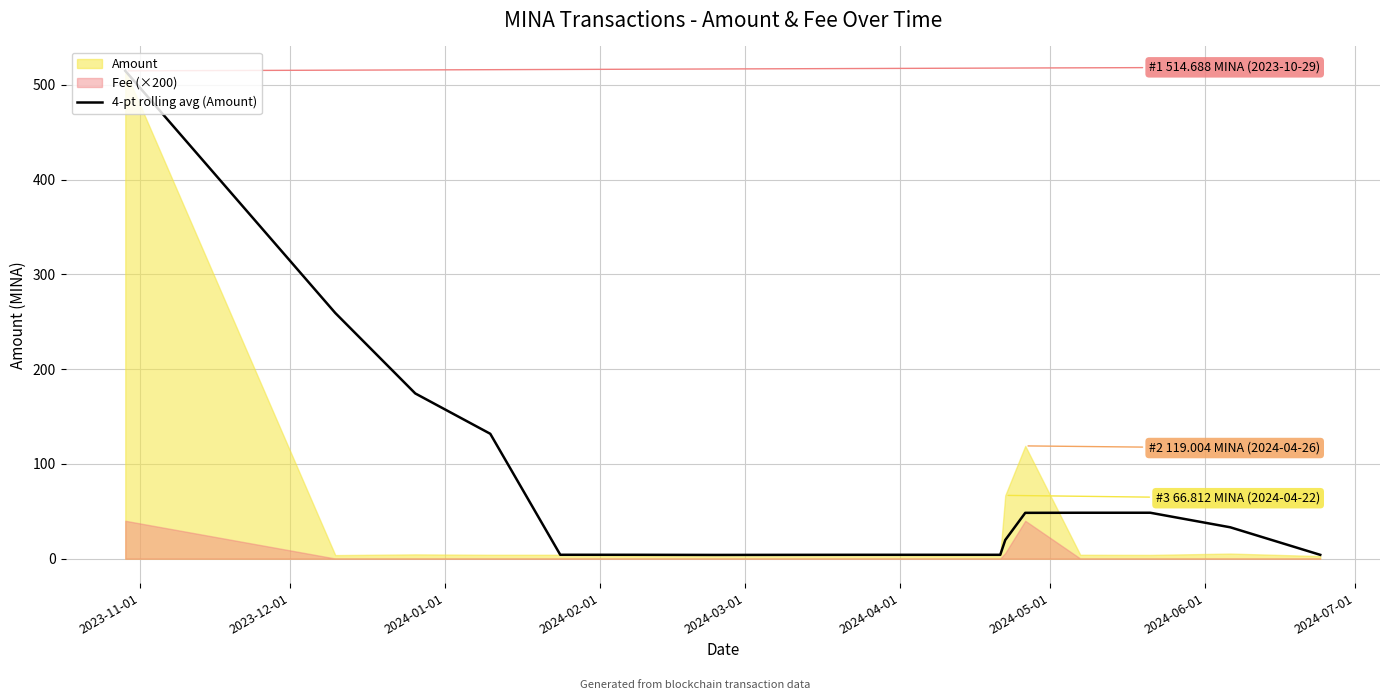

What is the maximum value for 4-pt rolling avg (Amount)?

514.7